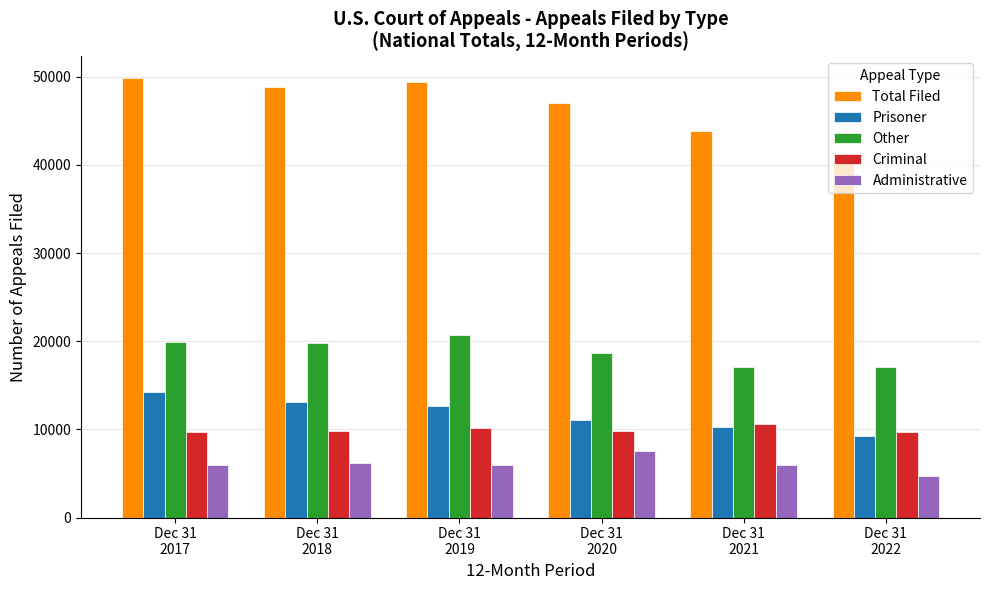

What value does the Criminal series have at Dec 31
2019?

10147